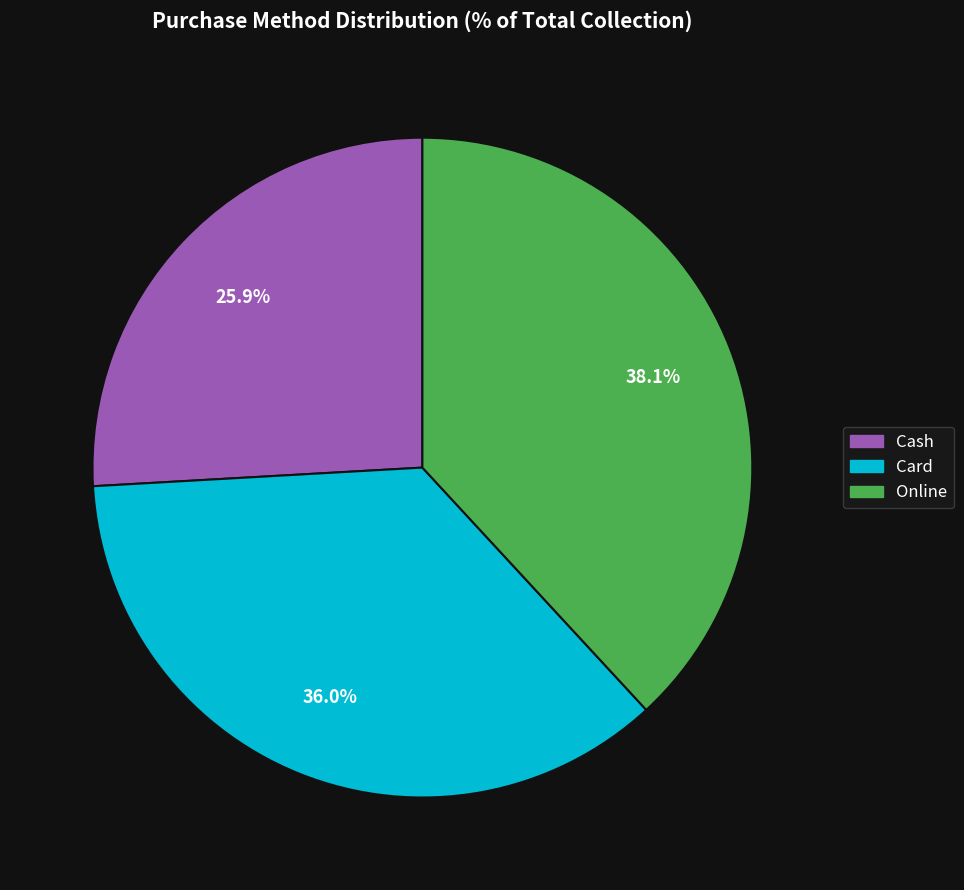

Is there any slice that represents more than half of the pie?

No